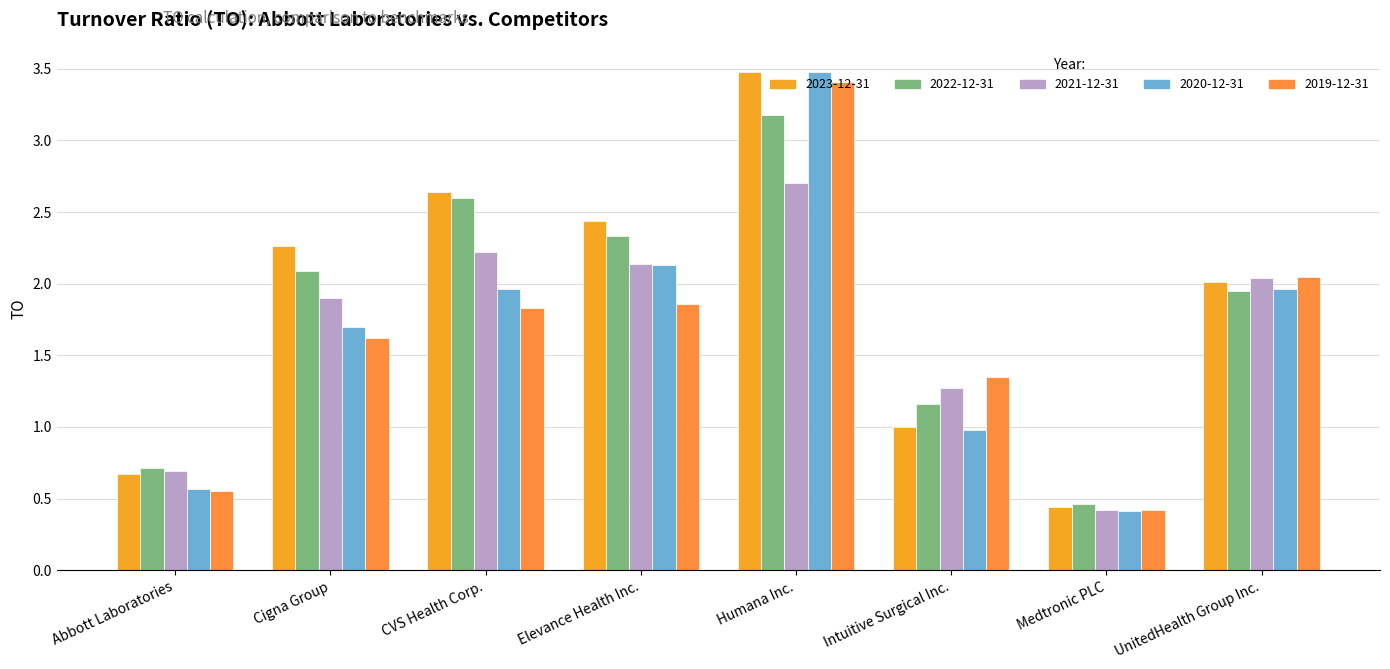

What is the average value of the 2020-12-31 series?

1.6